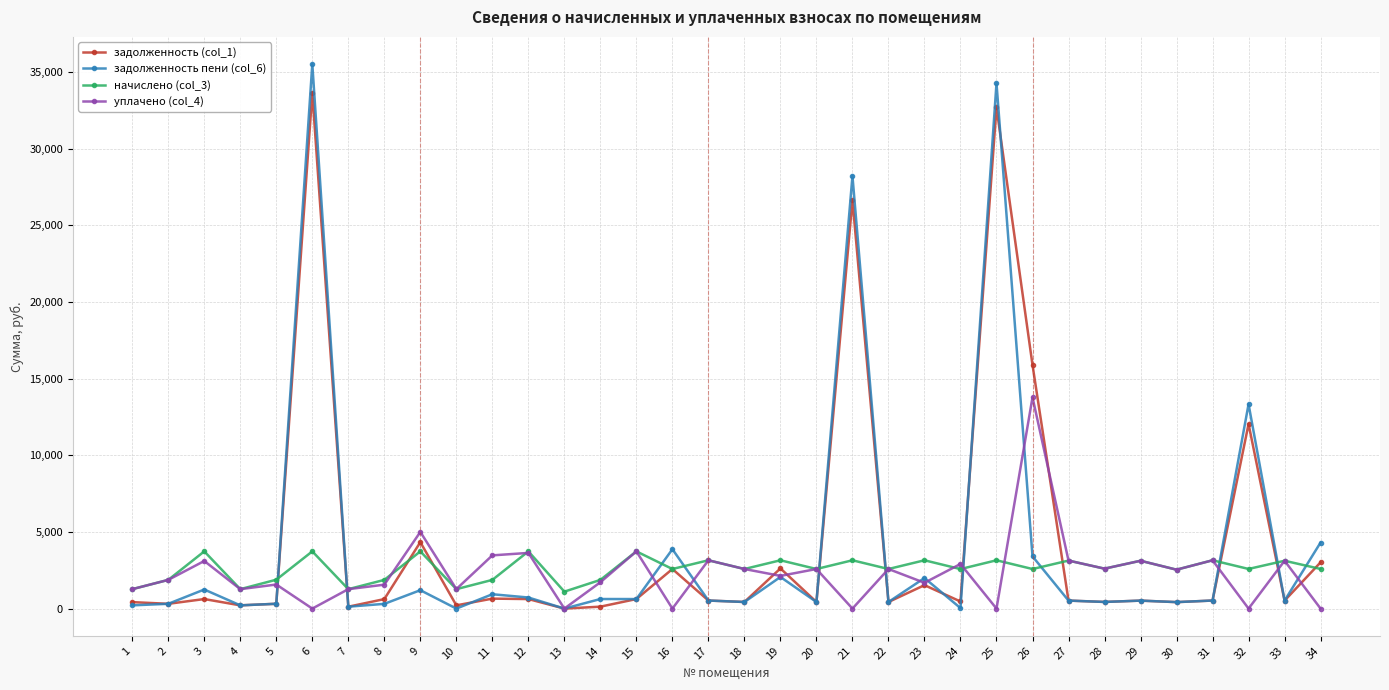

What is the total value across all series at 12?

8708.7